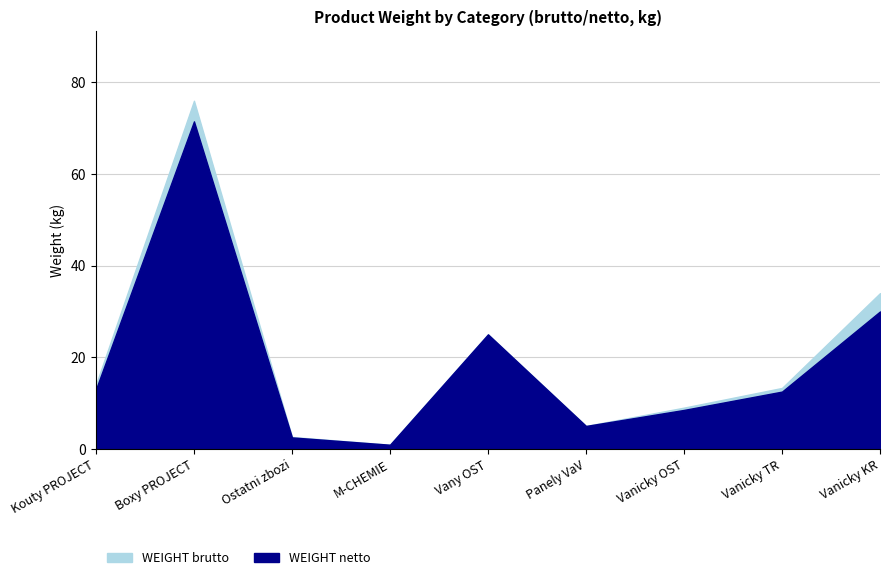

What is the greatest value displayed?

76.0